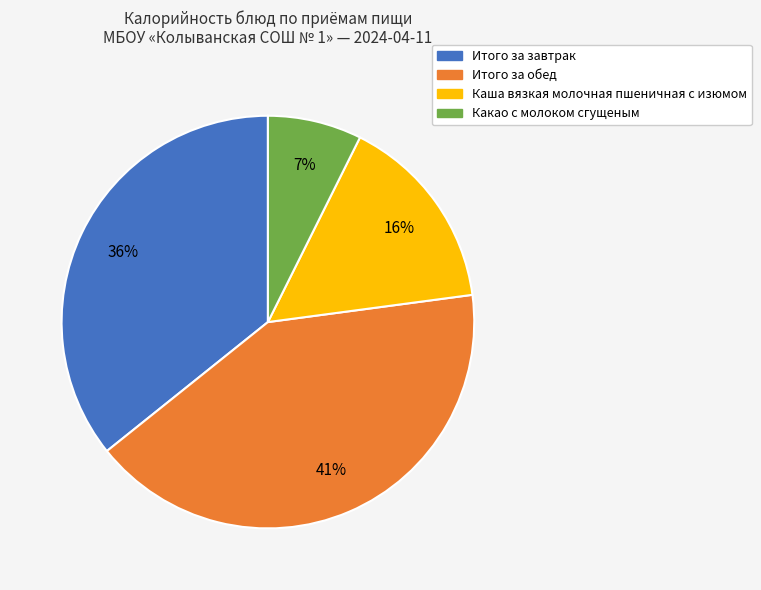

What percentage is the Итого за обед slice, to the nearest percent?

41%